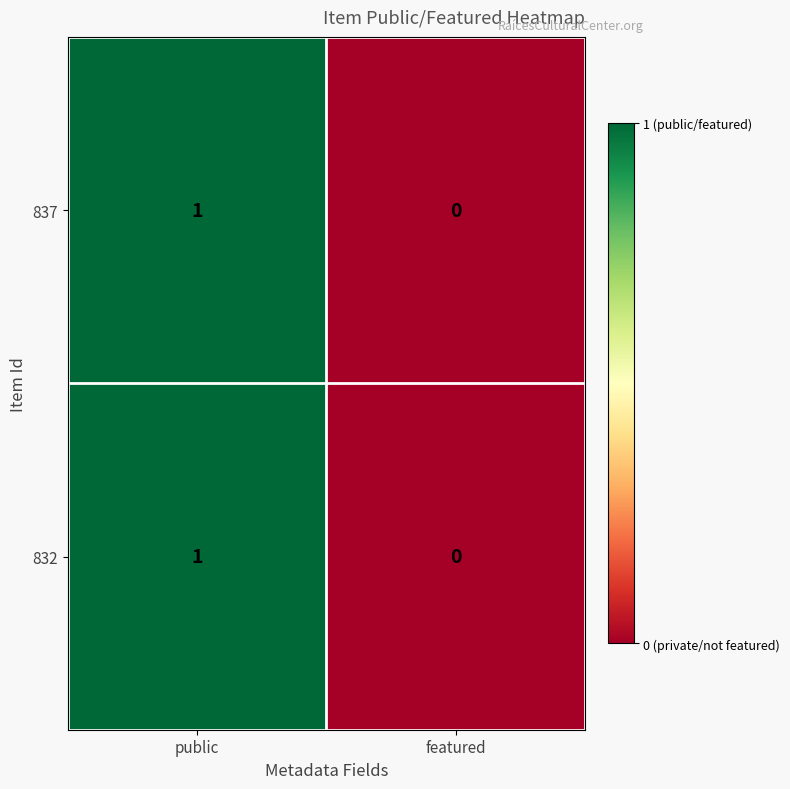

Reading left to right, extract all data points from this chart.

837: 1	0
832: 1	0